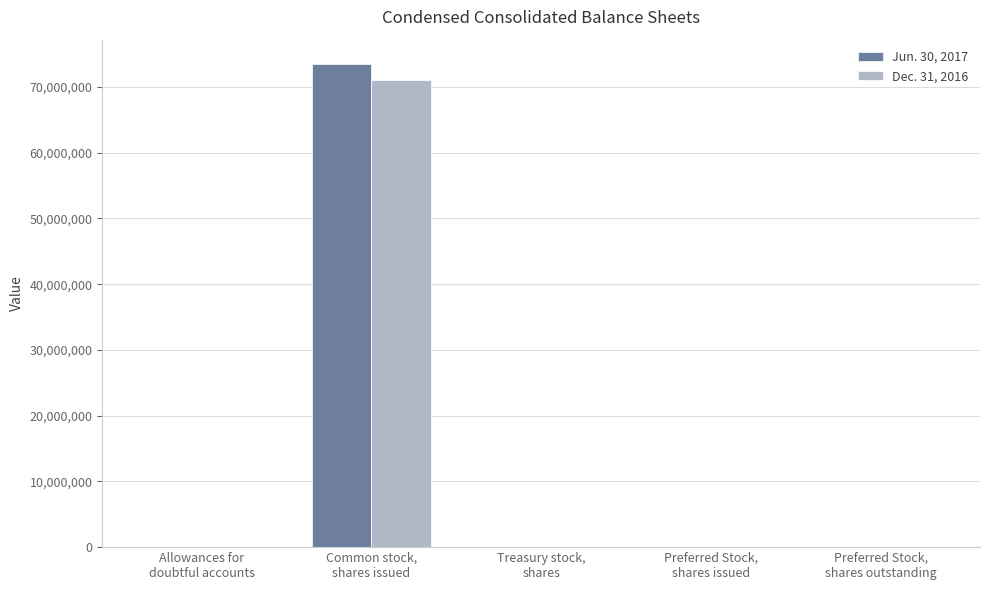

What is the greatest value displayed?

73518654